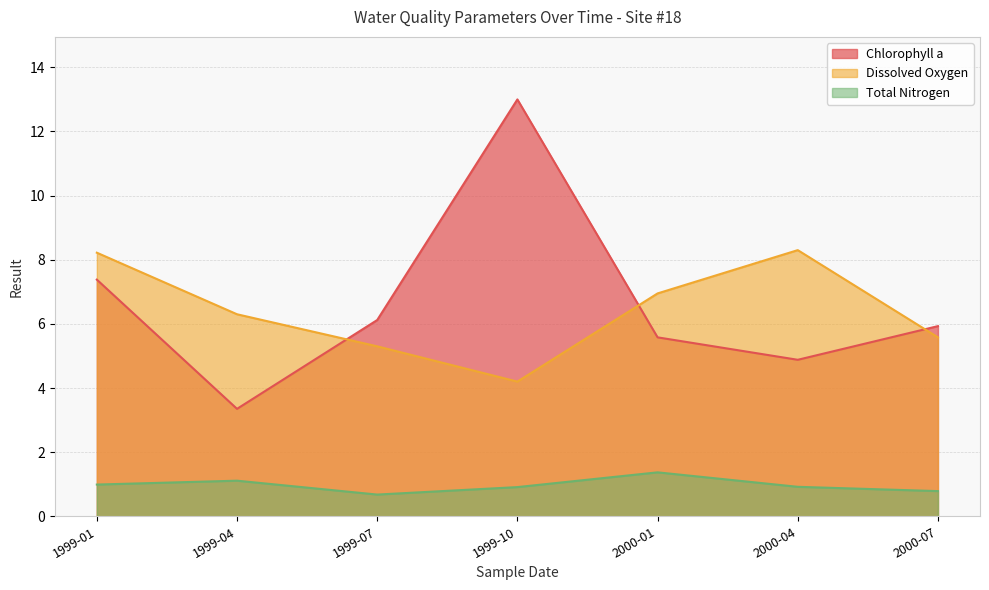

True or false: Dissolved Oxygen and Total Nitrogen intersect in this chart.

False